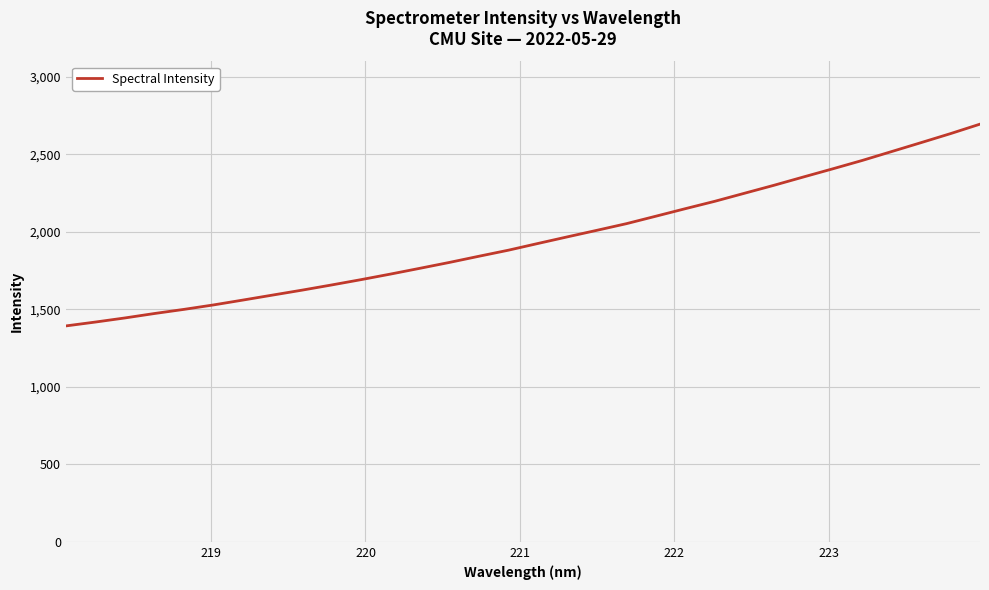

How many lines are shown in the chart?

1